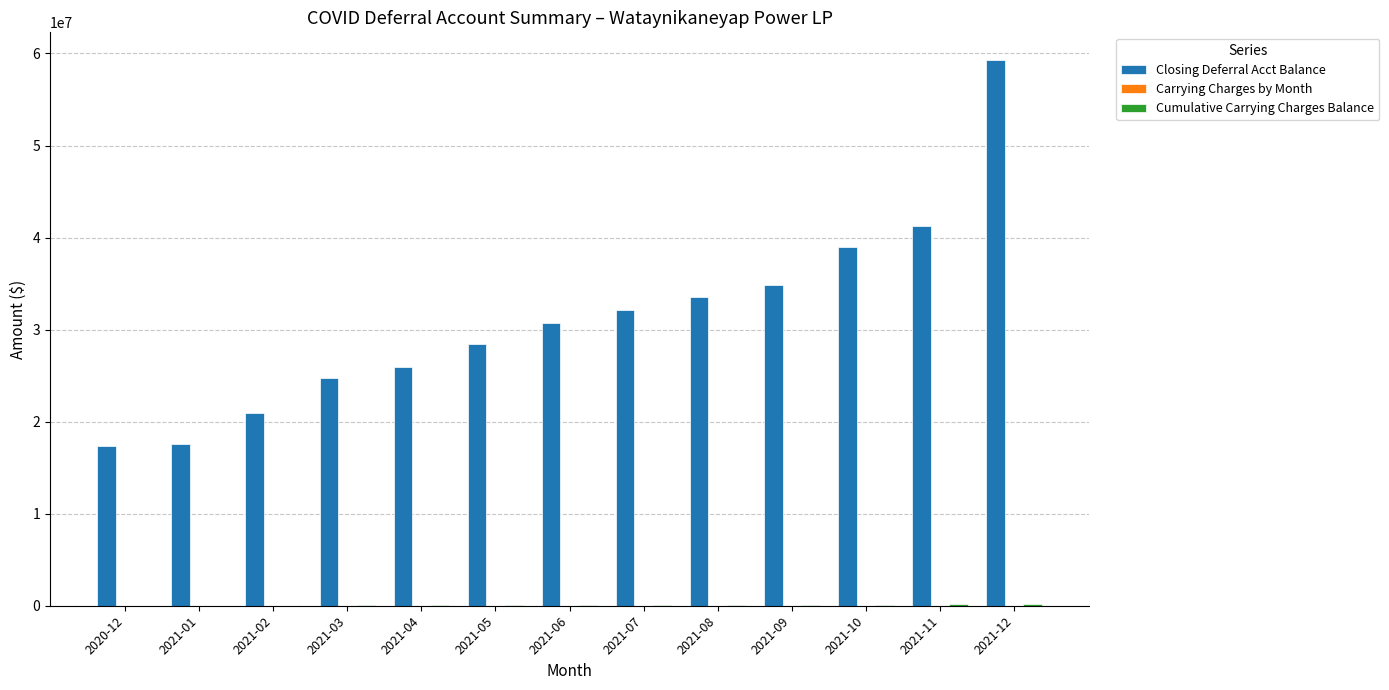

Are the bars grouped side by side (vs. stacked)?

Yes